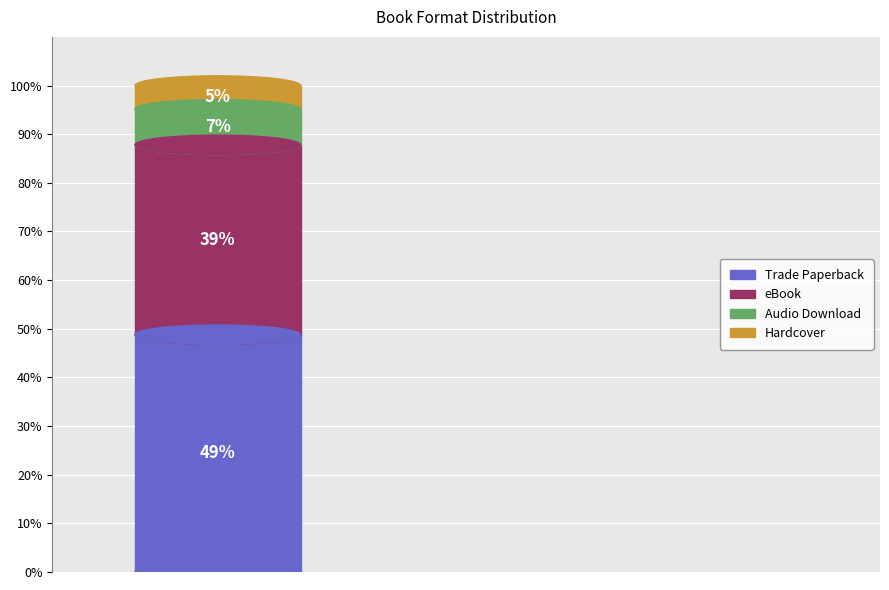

Which has a higher value, Trade Paperback or Audio Download?

Trade Paperback